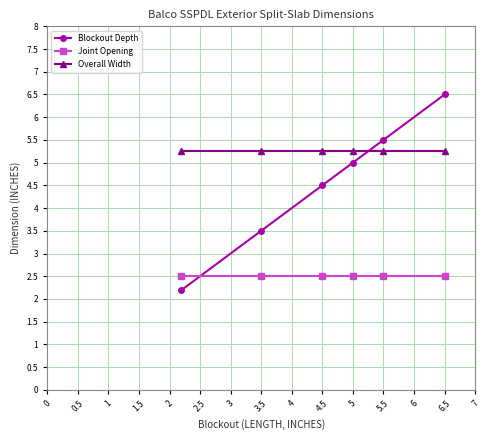

Which series has the largest total across all categories?

Overall Width